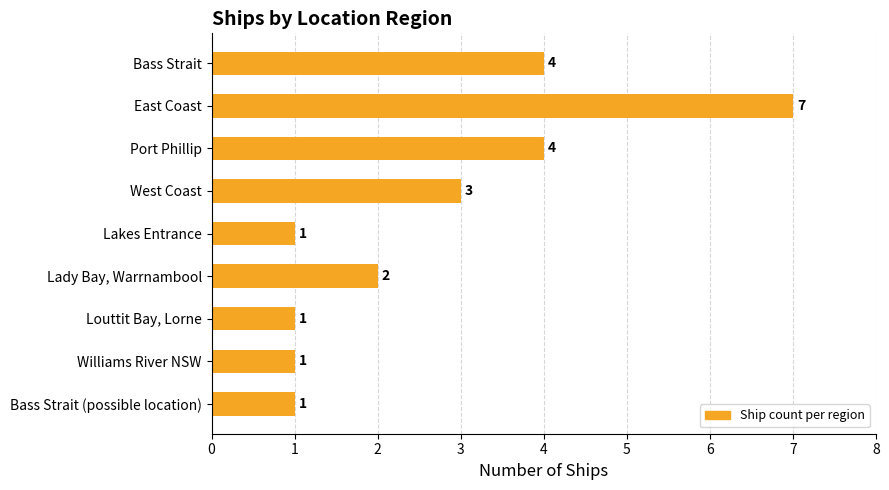

What is the maximum value shown in the chart?

7